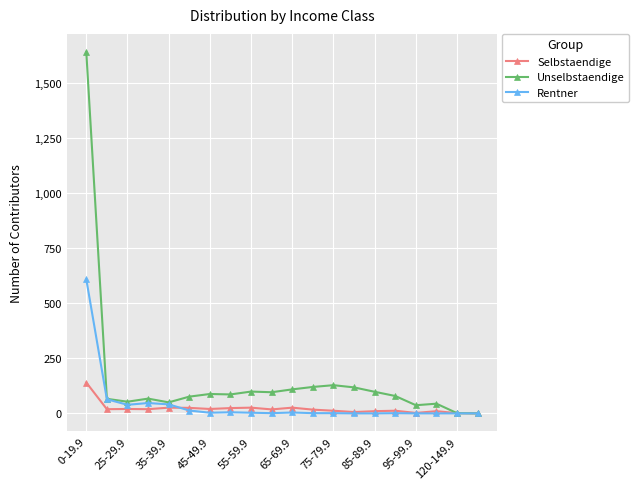

True or false: Rentner has more than 0 interior local peaks.

True